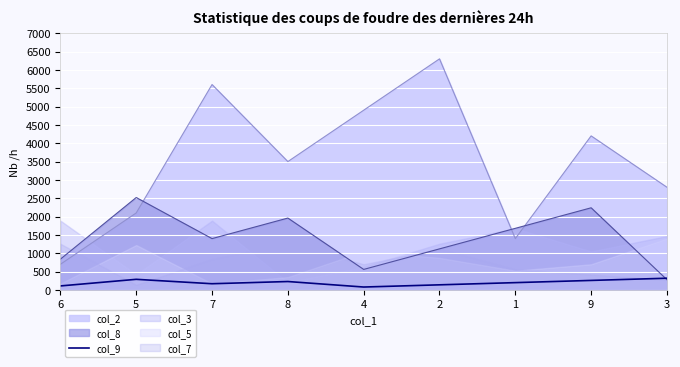

What is the difference between the maximum and second lowest values?

210